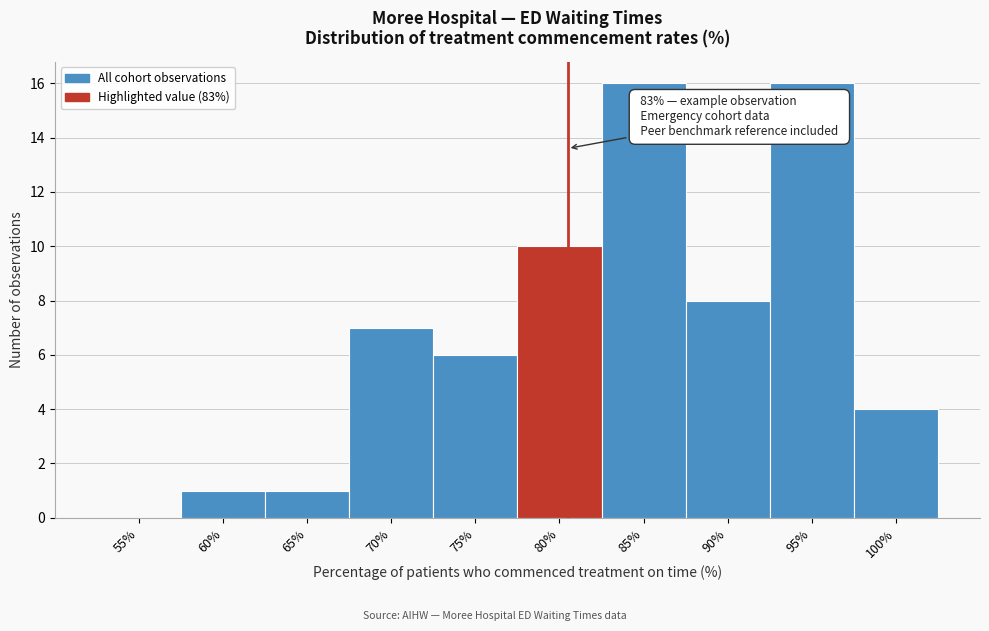

Reading right to left, transcribe all the data shown in this chart.

100%=4	95%=16	90%=8	85%=16	80%=10	75%=6	70%=7	65%=1	60%=1	55%=0